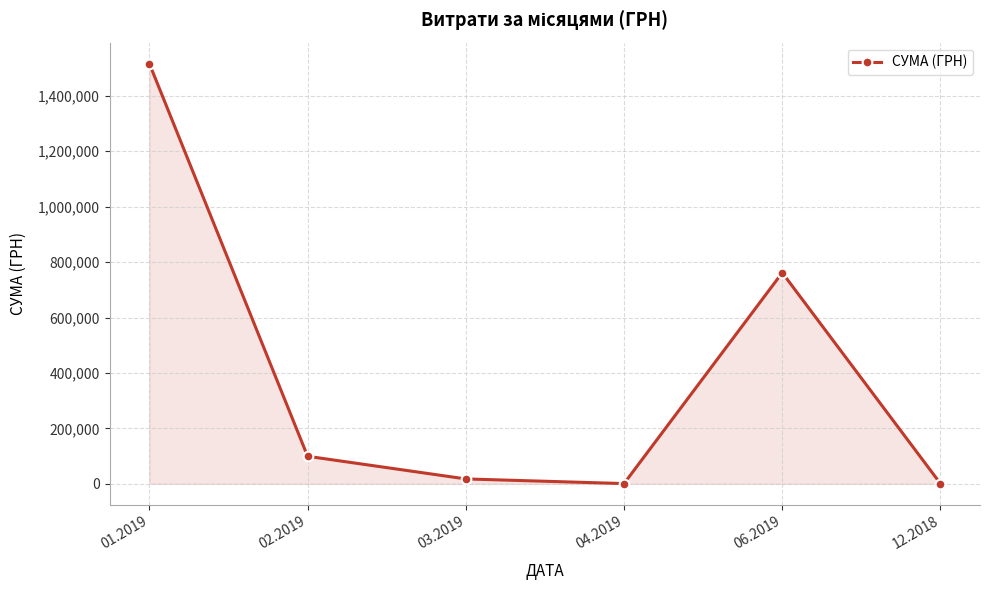

What is the sum of all values?

2396645.6